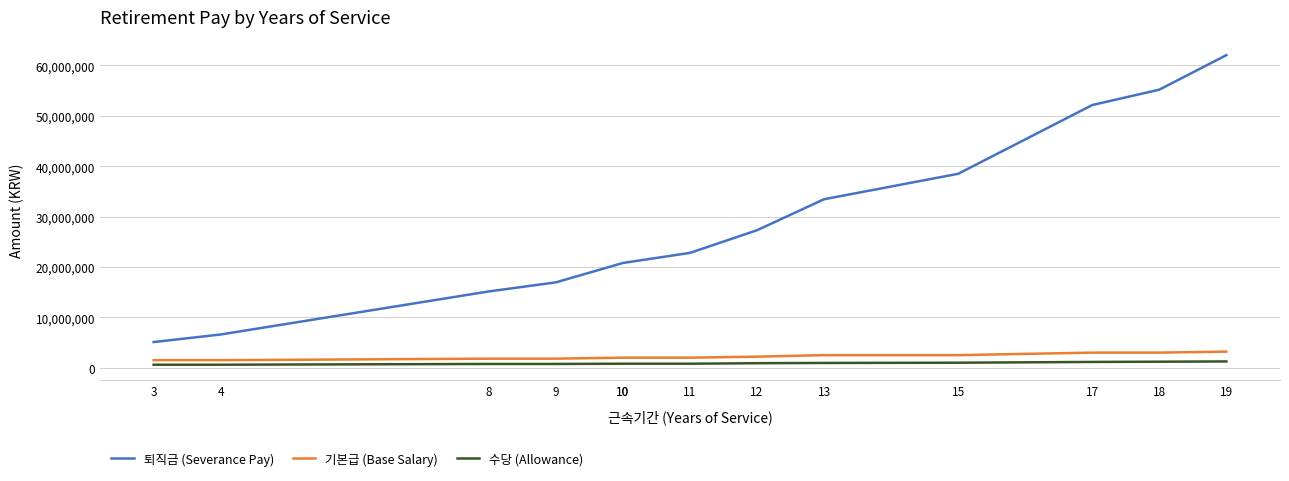

Between 8 and 9, which is larger?

9